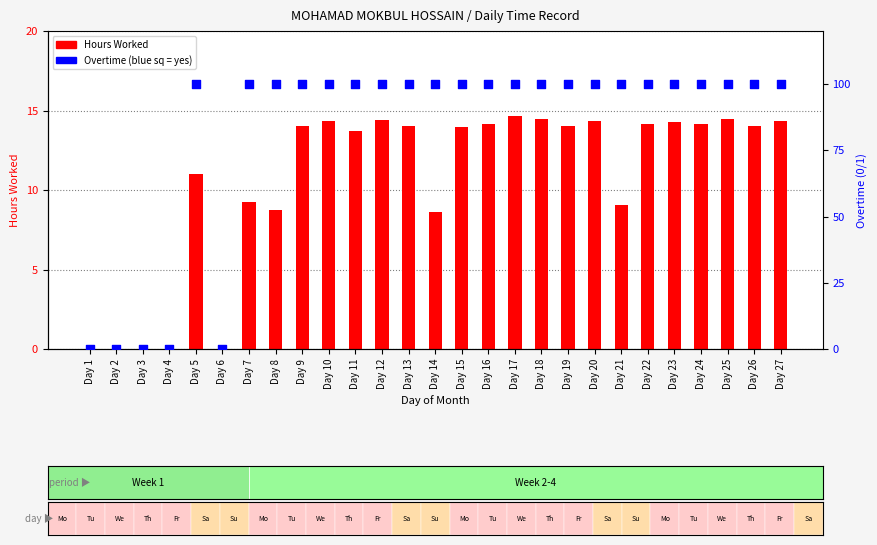

Which series contains the highest Y value?

Overtime Flag